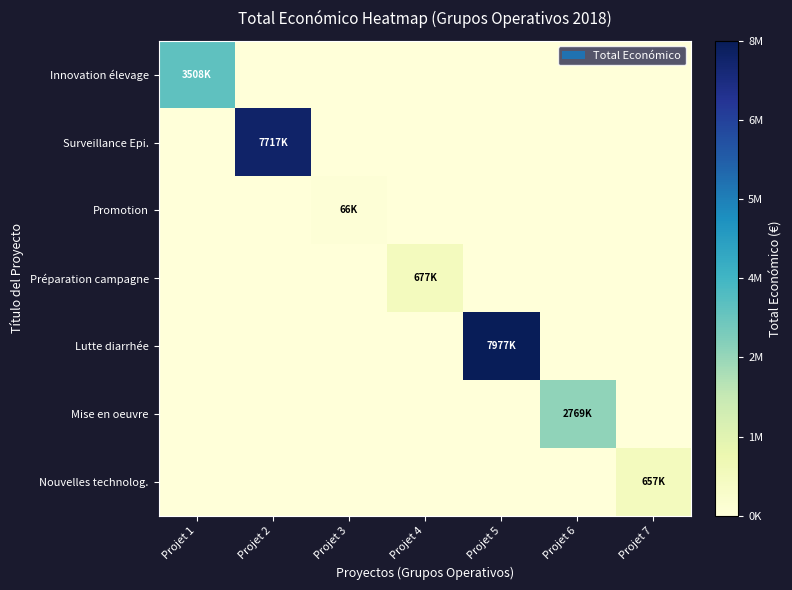

At which category is the sum across all series the highest?

Projet 5